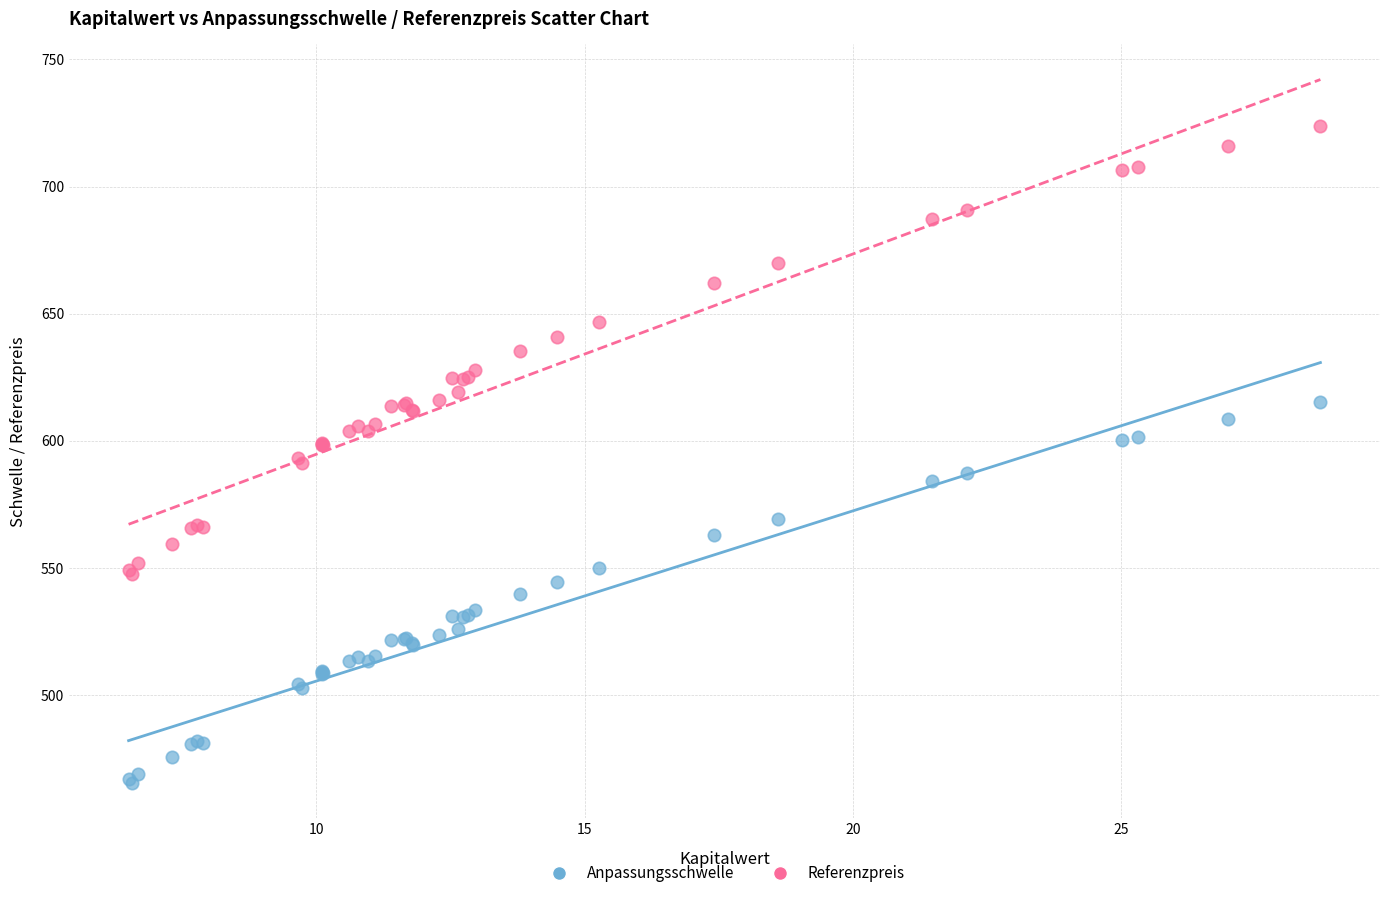

Which series has the widest spread of Y values?

Referenzpreis